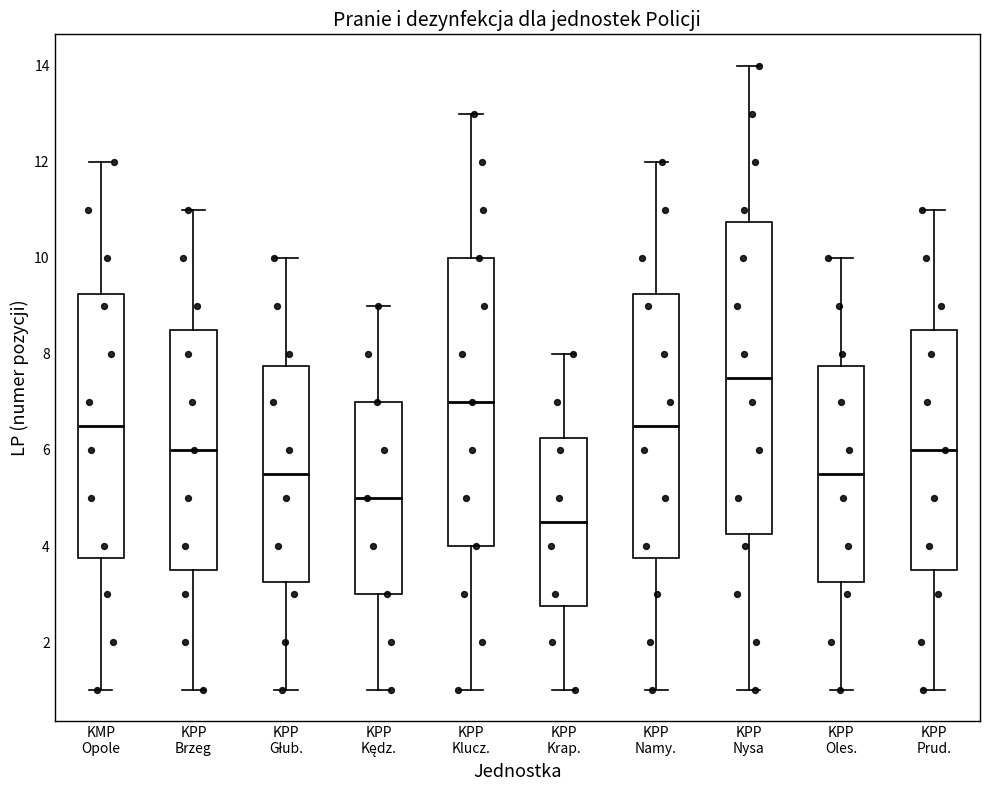

Which box's median line is the highest?

KPP Nysa